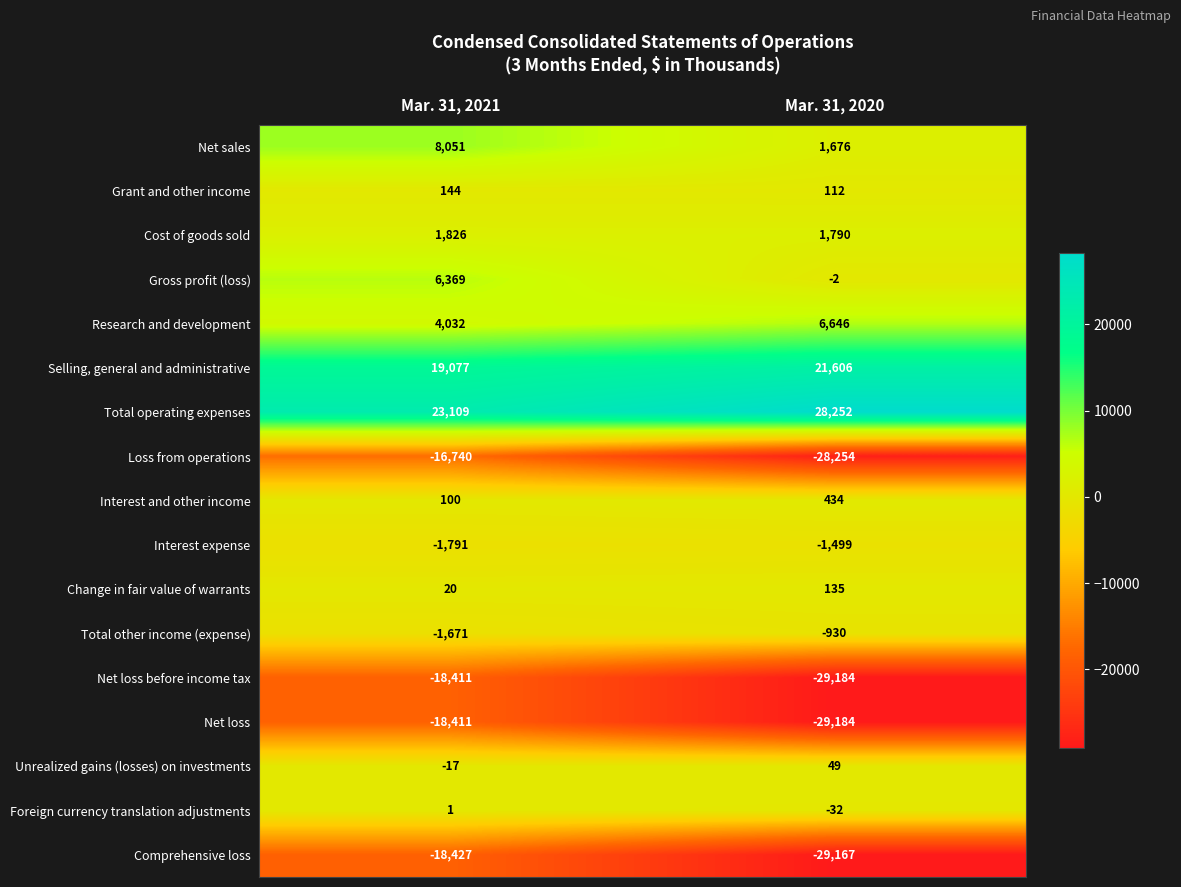

What is the sum of all Change in fair value of warrants values?

155